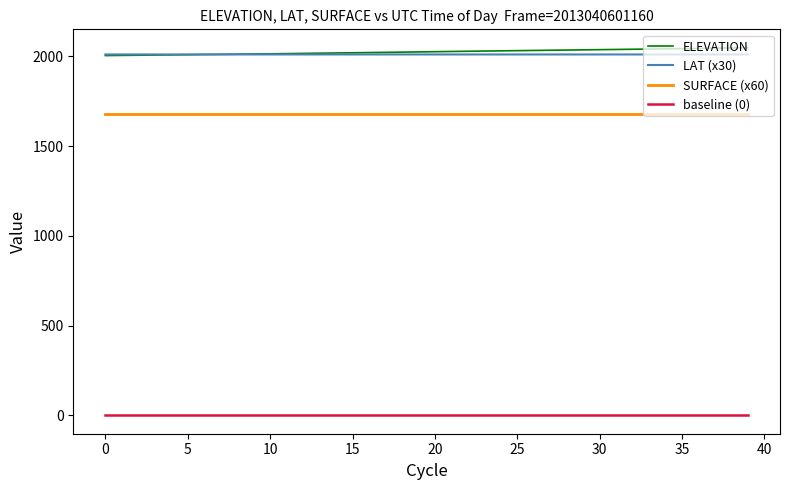

True or false: ELEVATION and SURFACE (x60) cross at least once.

False